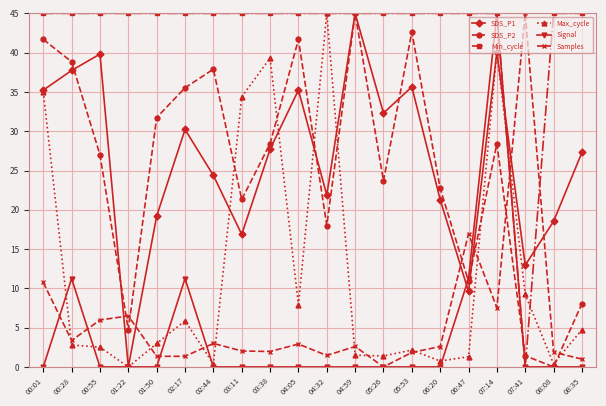

How many values in SDS_P1 are above zero?

19